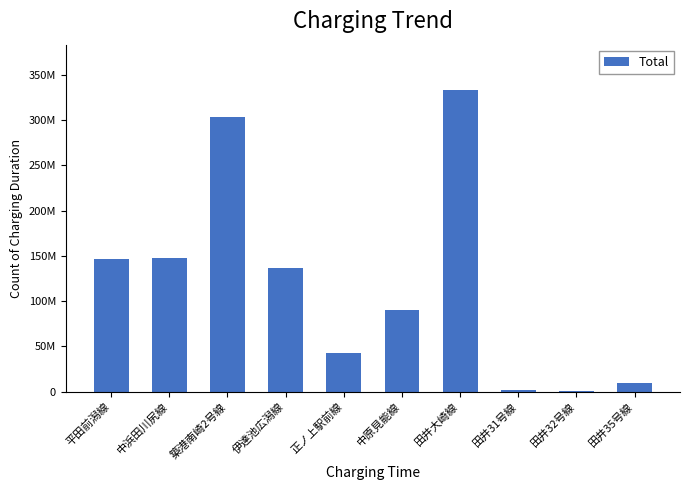

What is the greatest value displayed?

333350788